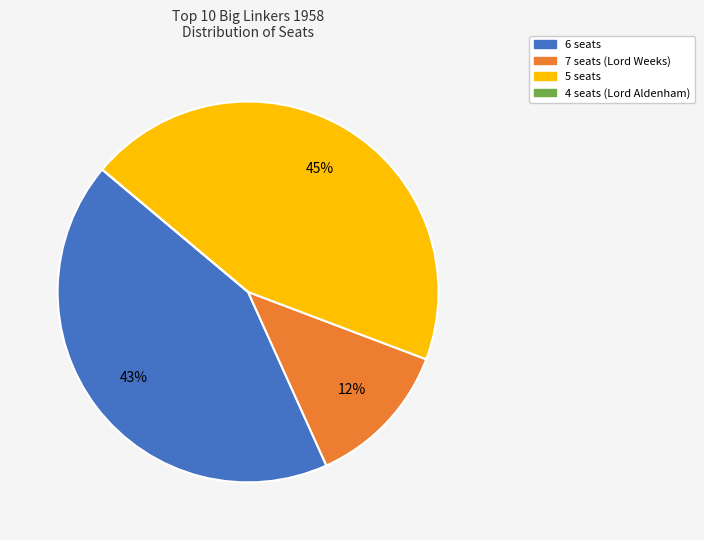

To the nearest percent, what is the average slice percentage?

25%